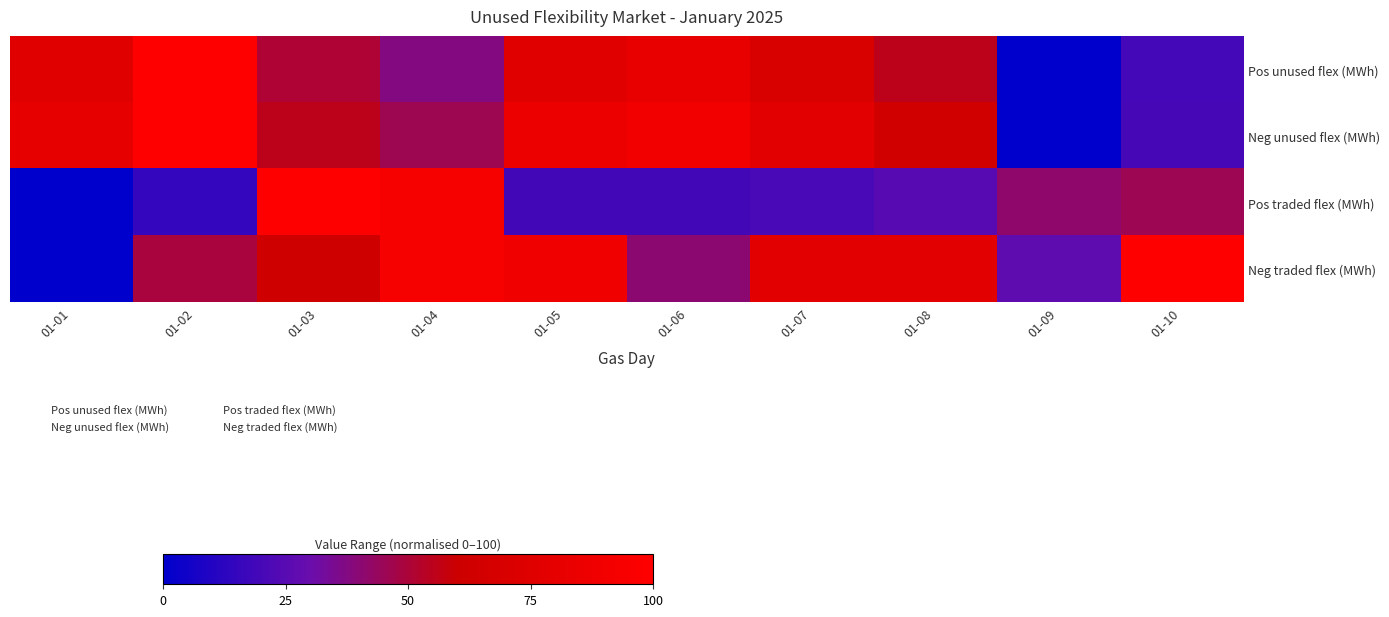

Which series changed the most between 01-05 and 01-10?

Neg unused flex (MWh)